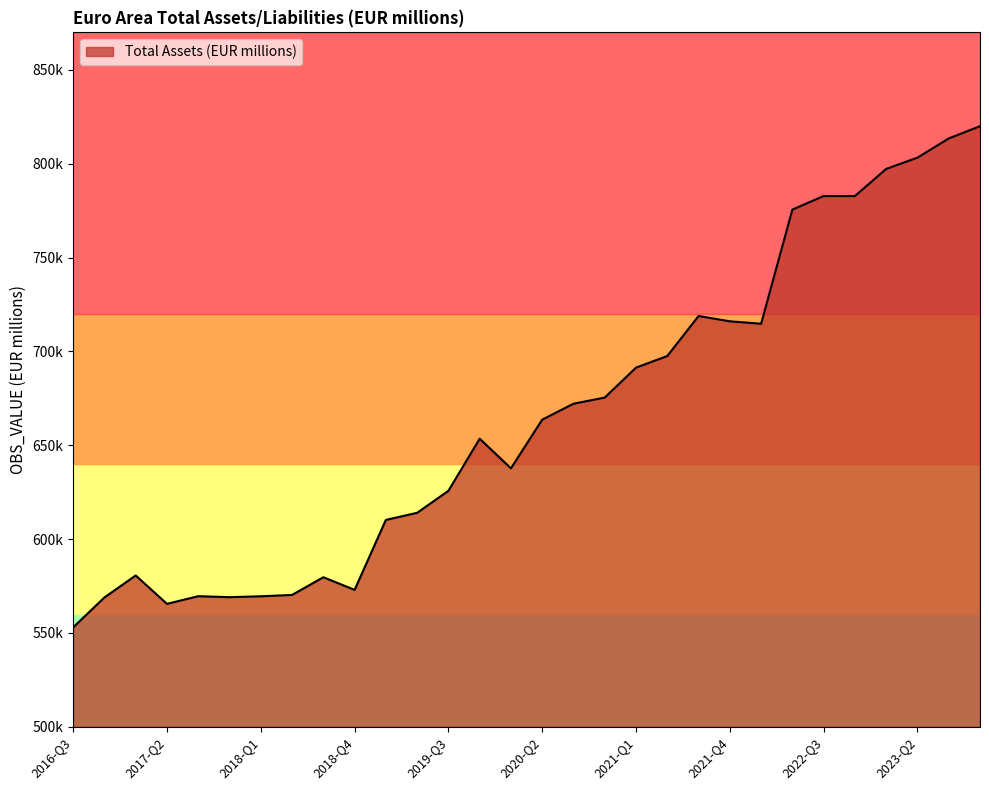

Is this an area chart (filled region under the line)?

Yes